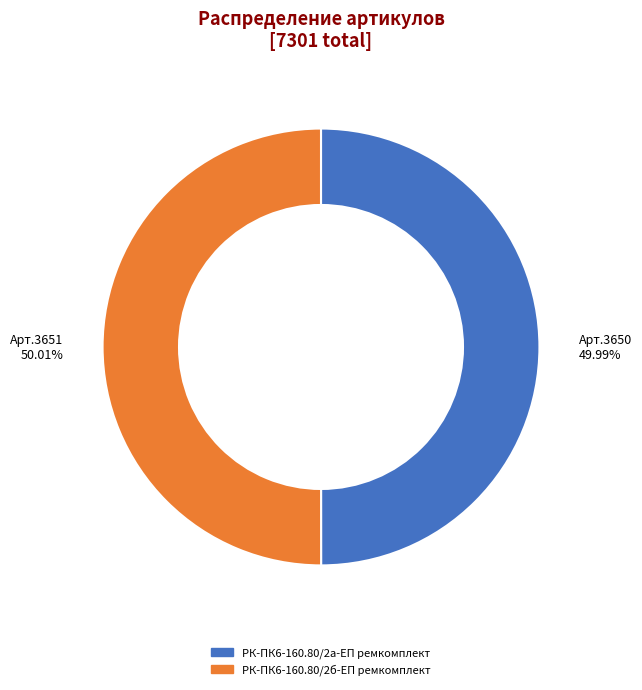

Approximately how many times larger is the value at РК-ПК6-160.80/2а-ЕП ремкомплект compared to РК-ПК6-160.80/2б-ЕП ремкомплект?

1.0